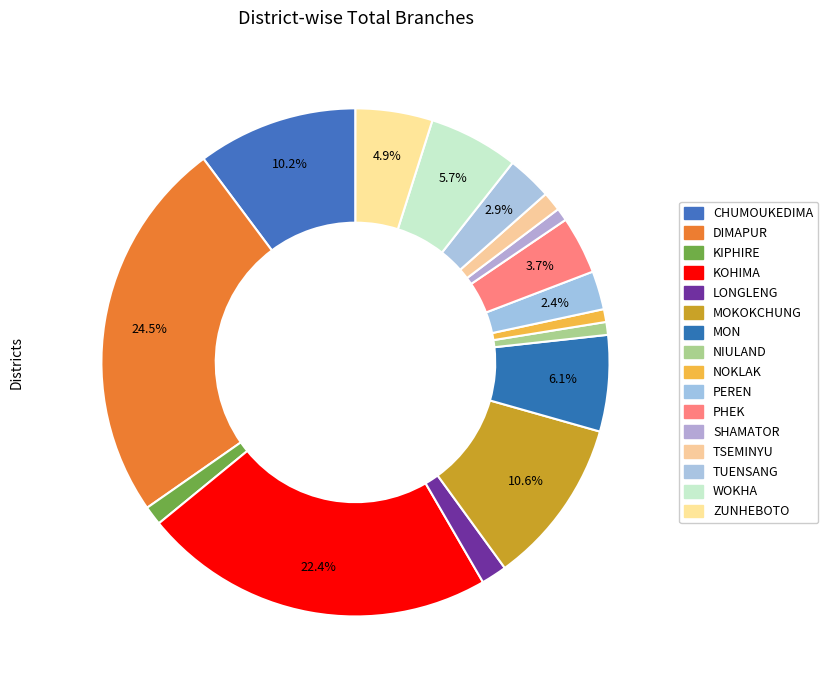

What is the change in value from NIULAND to PEREN?

+4